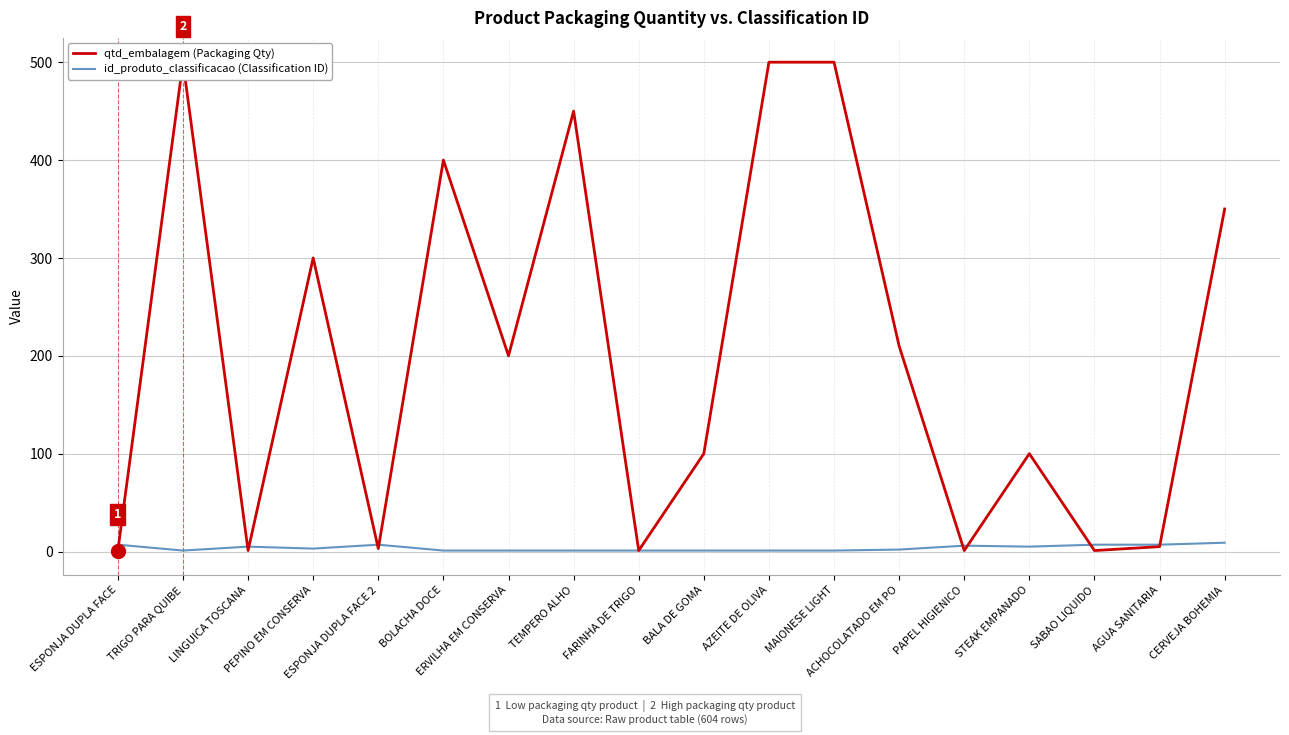

Where is qtd_embalagem (Packaging Qty) nearest to the value 250?

ACHOCOLATADO EM PO